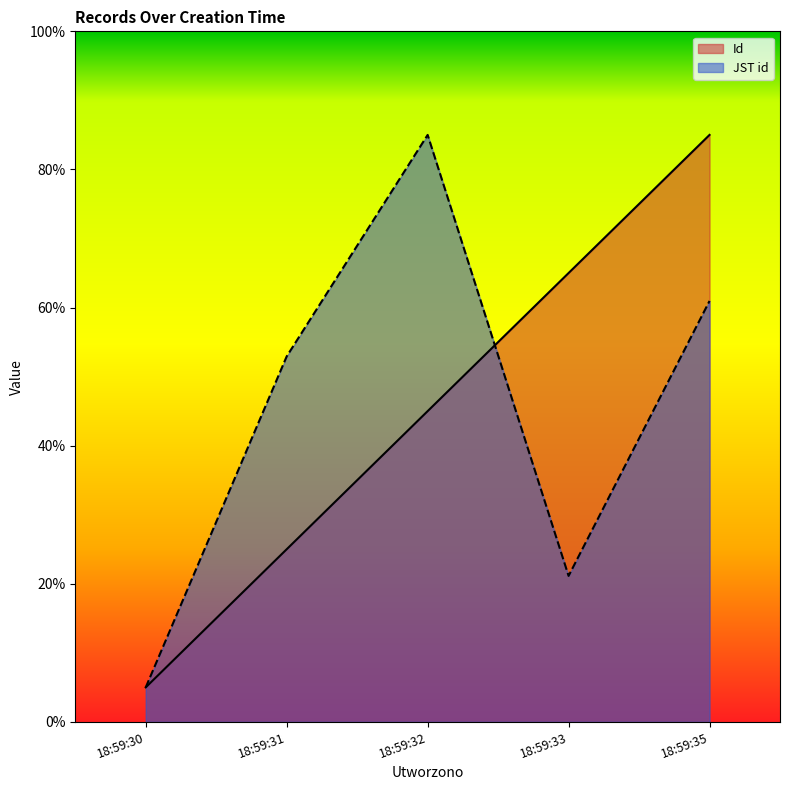

What is the difference between the highest and lowest values at 18:59:33?

43.9